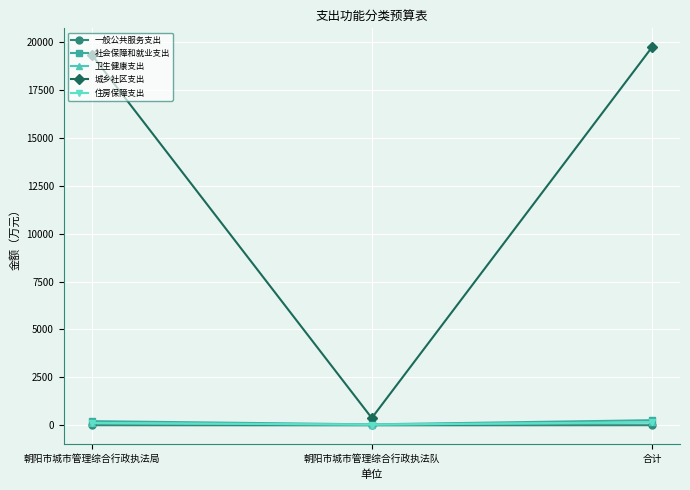

What are all the series names shown in the legend?

一般公共服务支出, 社会保障和就业支出, 卫生健康支出, 城乡社区支出, 住房保障支出